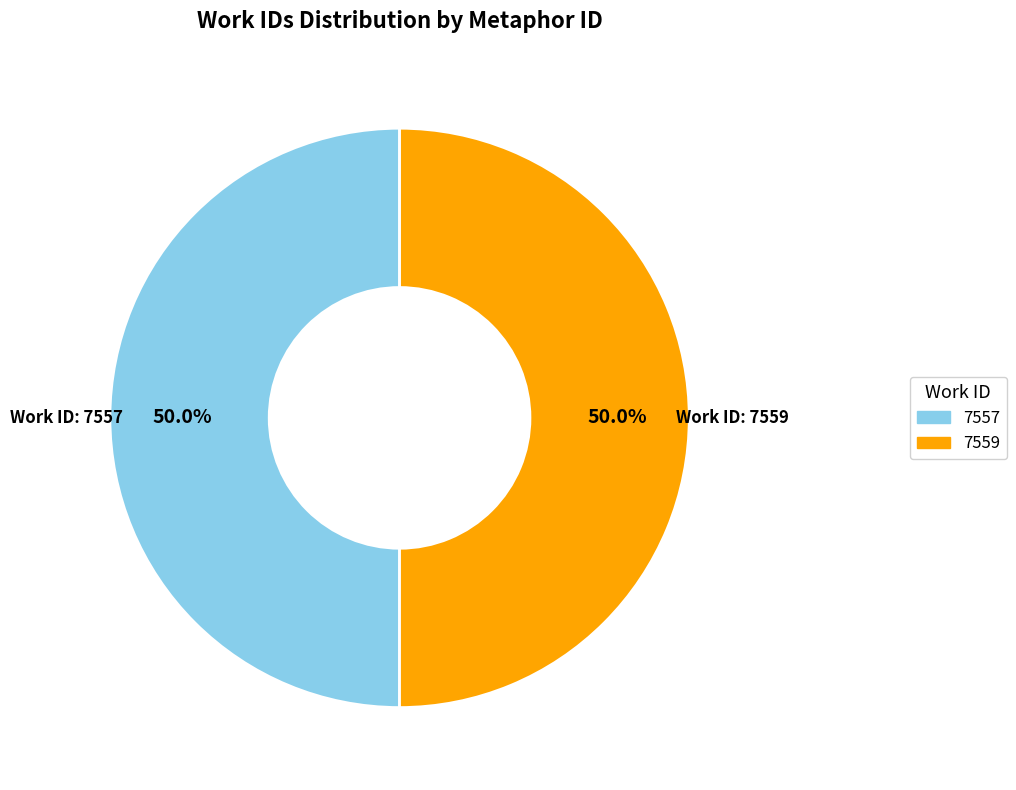

Combined, do 7559 and 7557 account for over 50%?

Yes